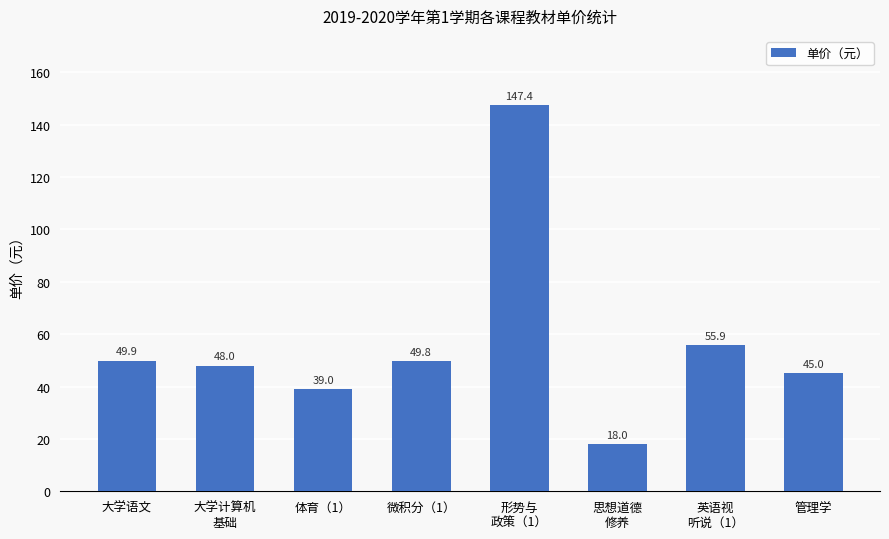

What position from the left is 体育（1）?

3